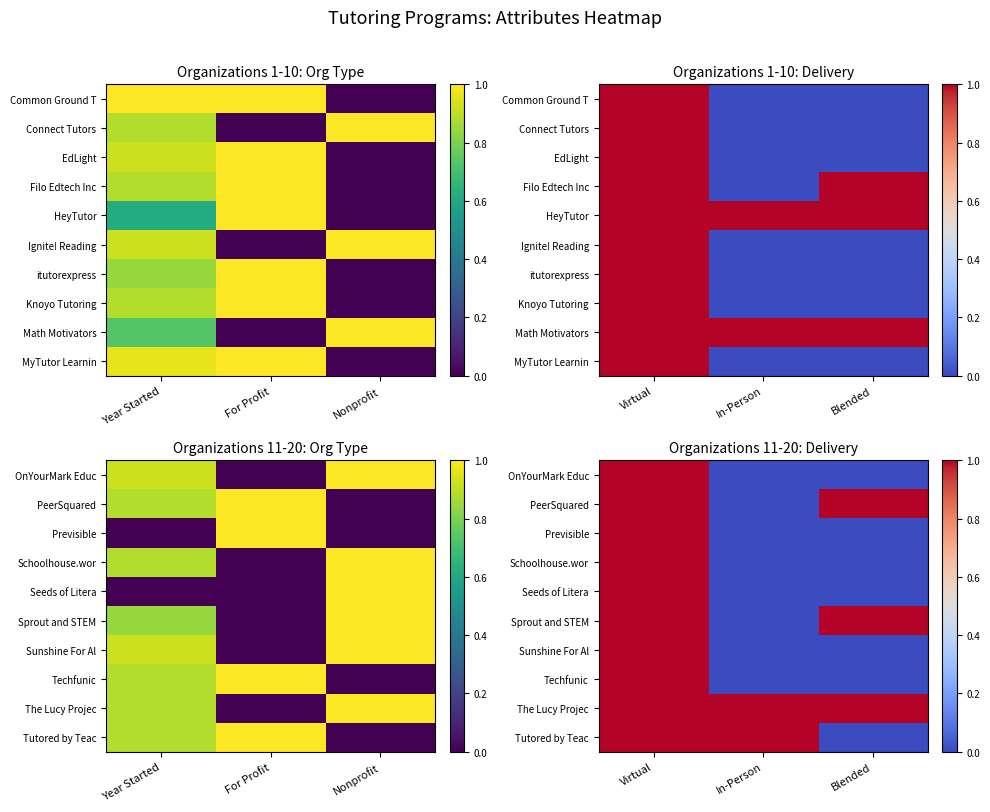

Where is Seeds of Litera nearest to the value 0?

In-Person